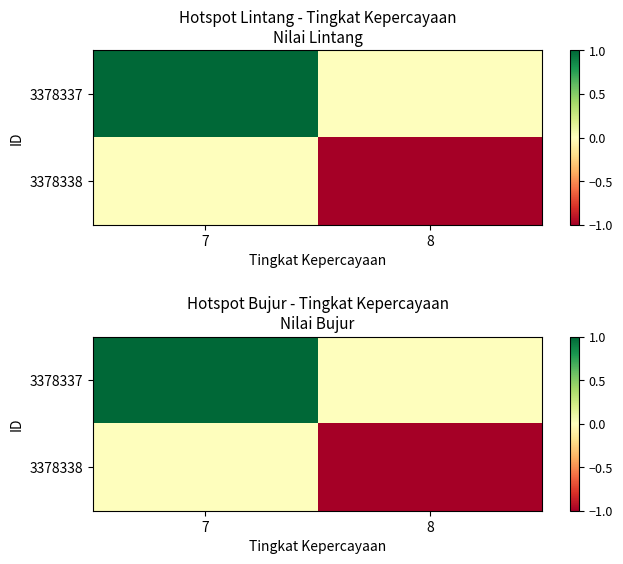

What is the difference between the 3378337 values at 7 and 8?

1